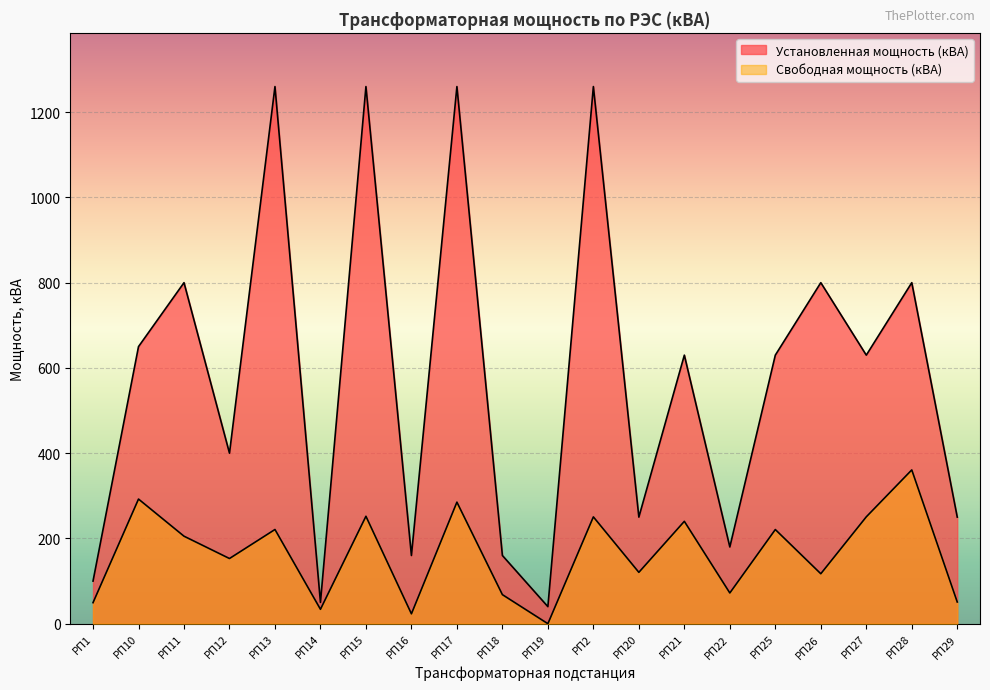

Where is the first local maximum for Установленная мощность (кВА)?

РП11